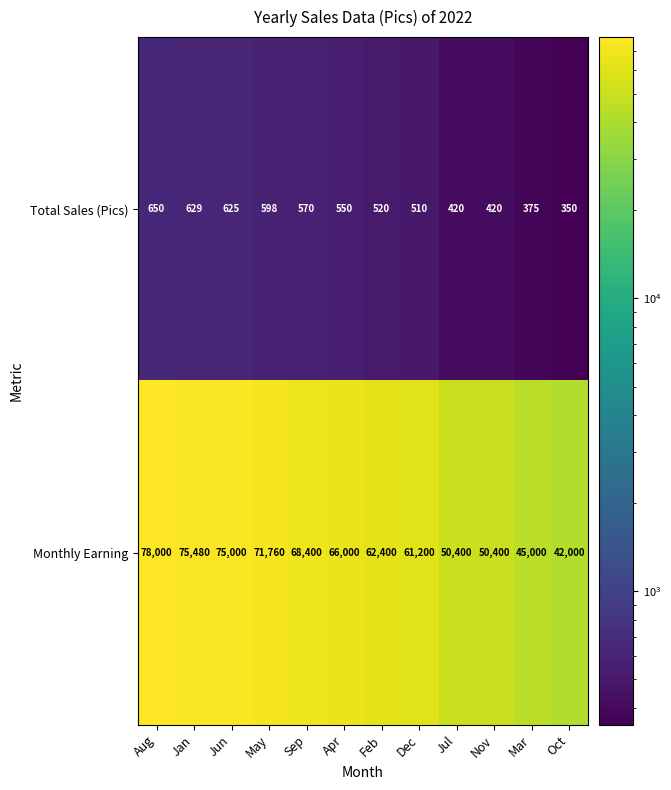

At which category is the sum across all series the highest?

Aug